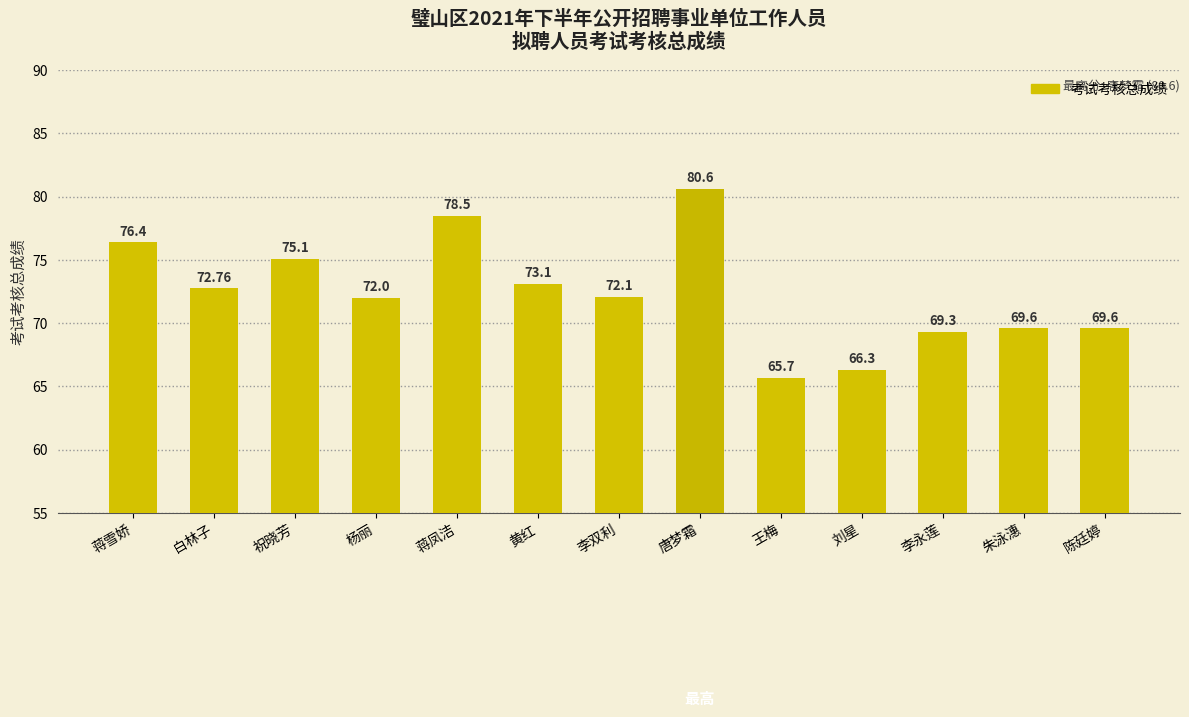

Approximately how many times larger is the value at 李双利 compared to 白林子?

1.0